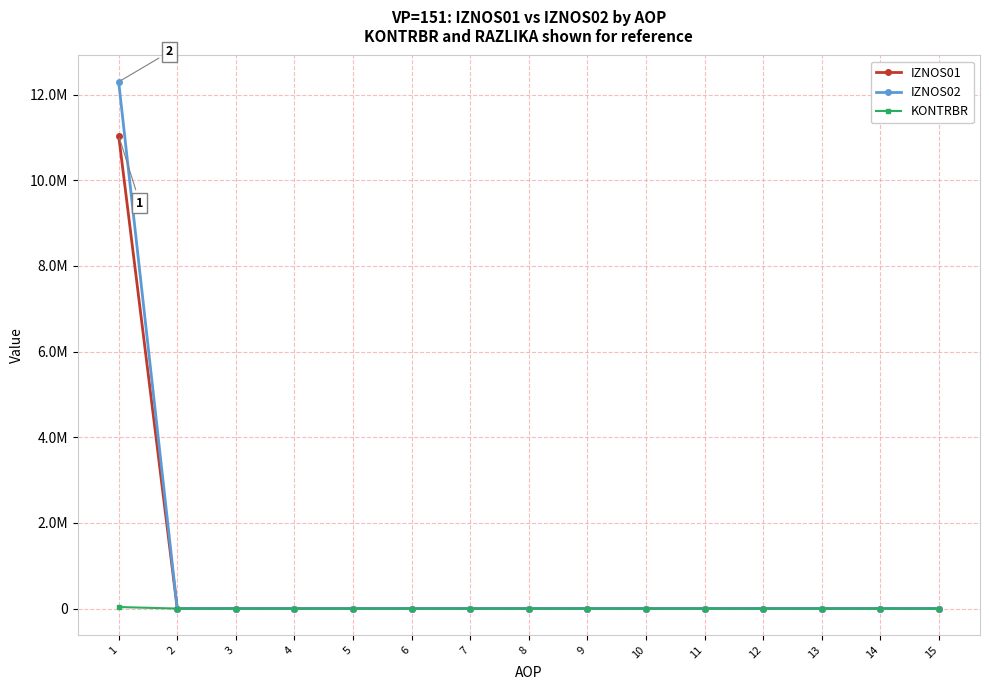

Is it true that KONTRBR equals 0.0 at 7?

True